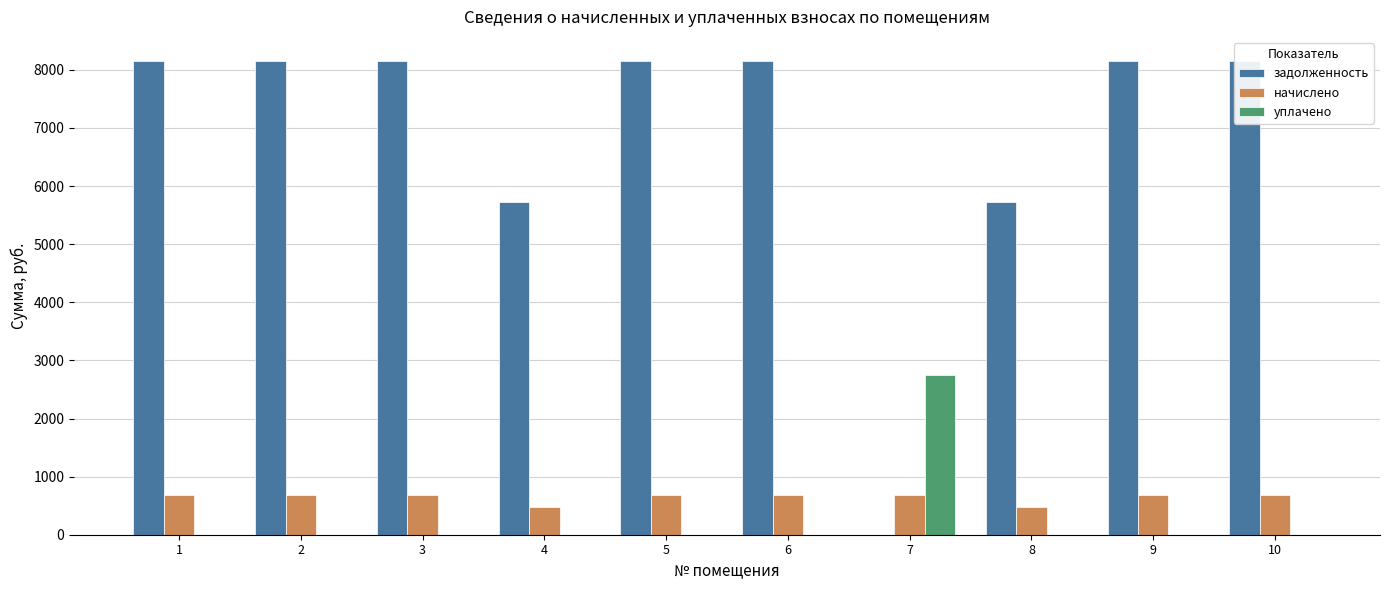

Does the chart contain stacked bars?

No